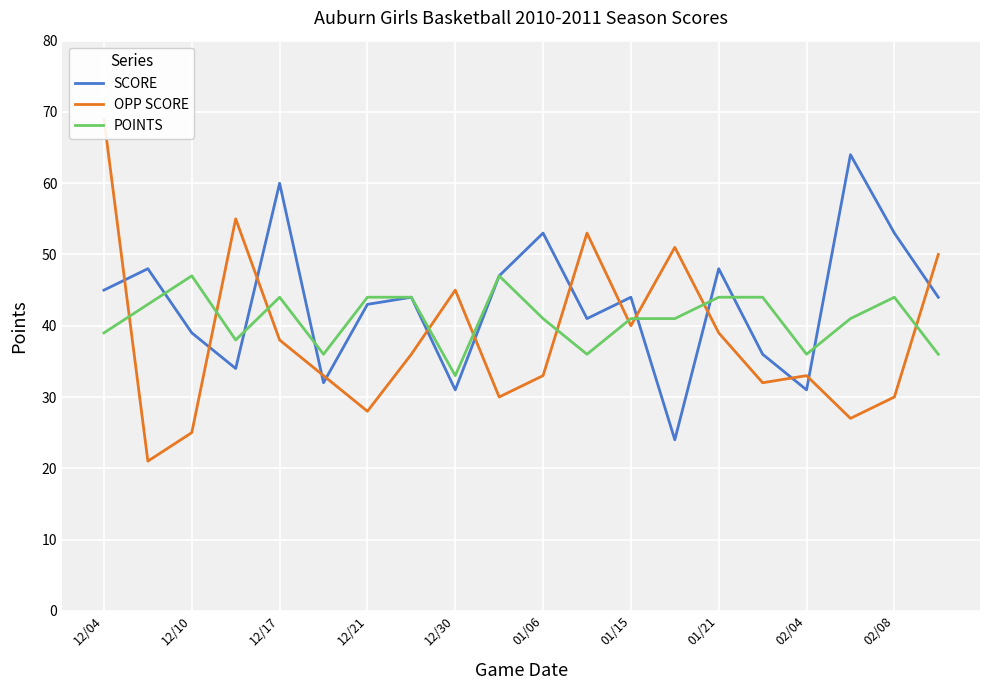

Which category has the lowest value in the POINTS series?

12/30